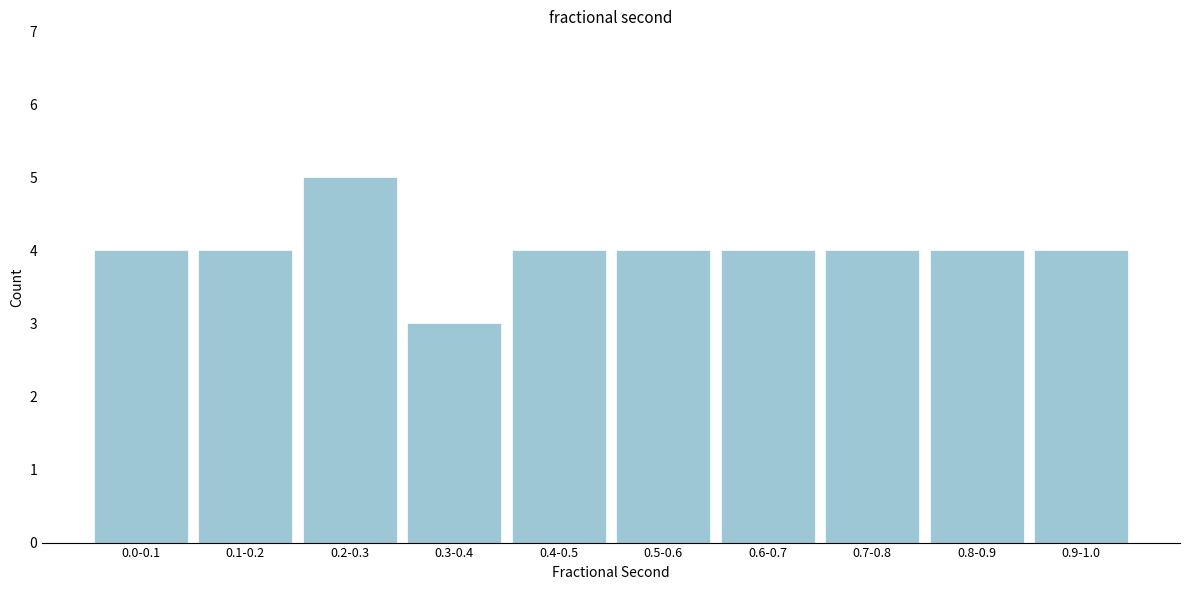

Reading left to right, transcribe all the data shown in this chart.

0.0-0.1=4	0.1-0.2=4	0.2-0.3=5	0.3-0.4=3	0.4-0.5=4	0.5-0.6=4	0.6-0.7=4	0.7-0.8=4	0.8-0.9=4	0.9-1.0=4